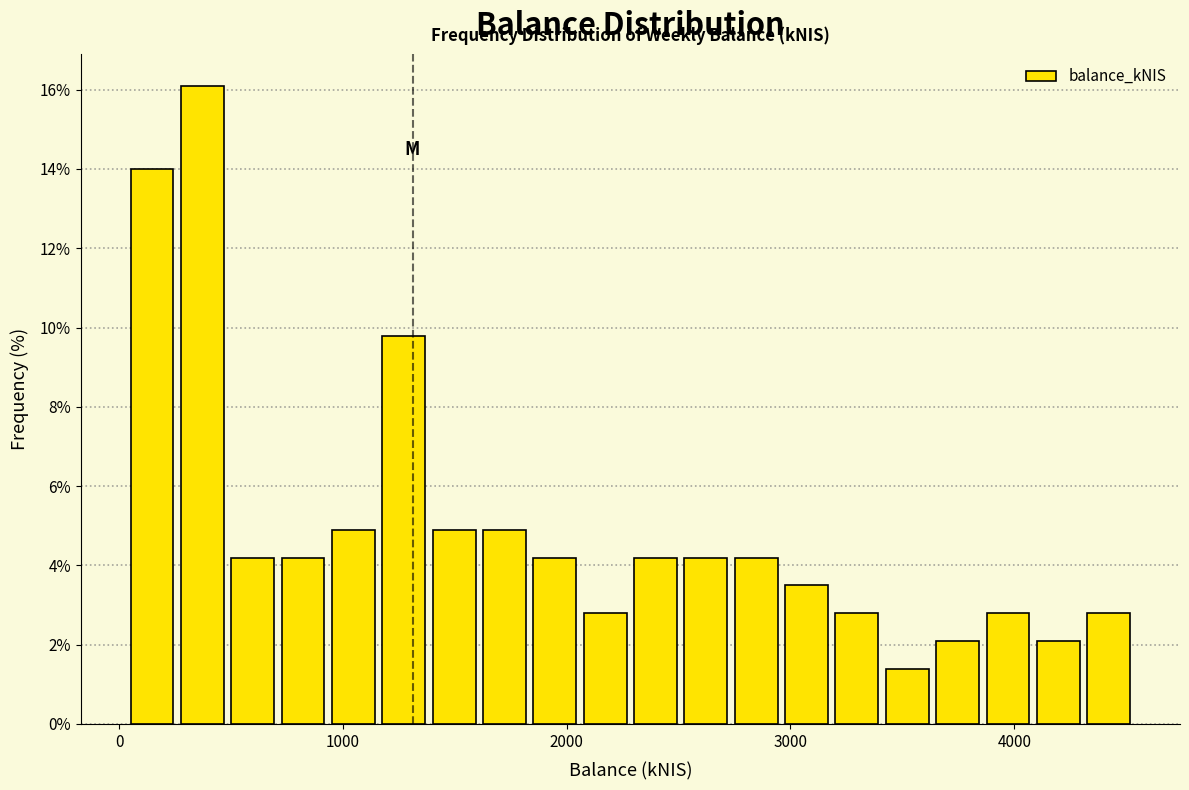

Read against the x-axis, roughly where is the centre of the tallest bar?

400